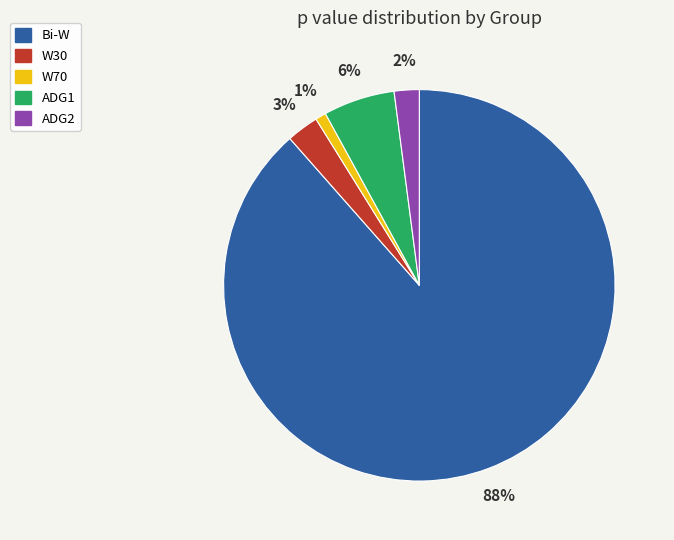

Rank the categories by value from highest to lowest.

Bi-W, ADG1, W30, ADG2, W70